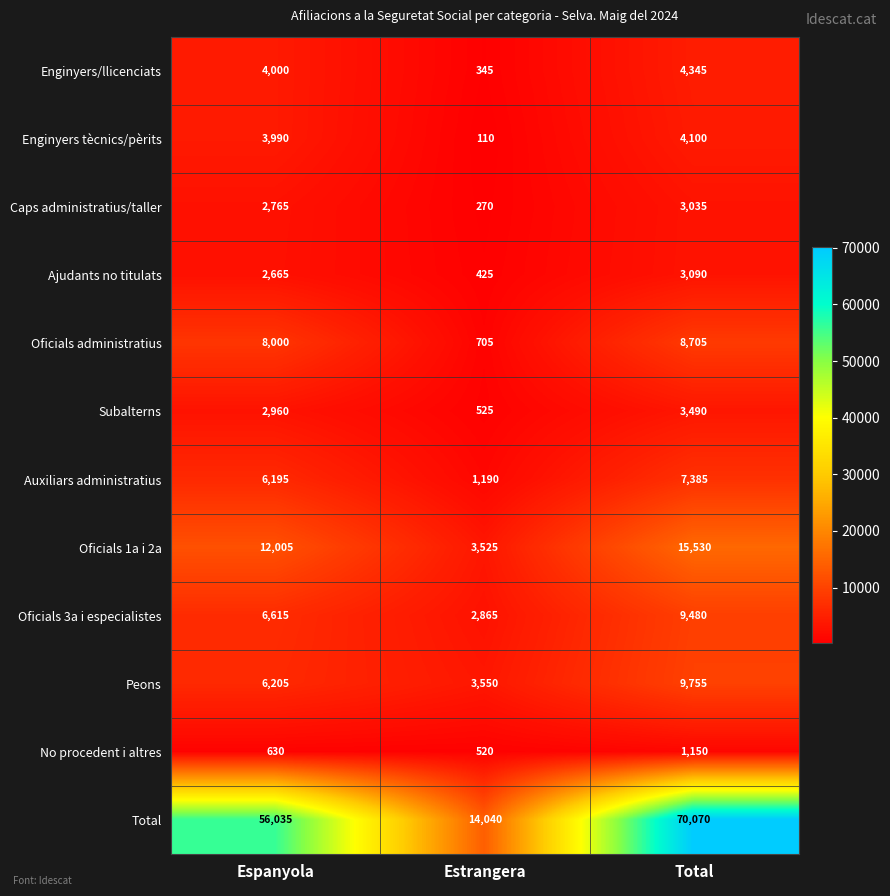

Which series has the largest total across all categories?

Total